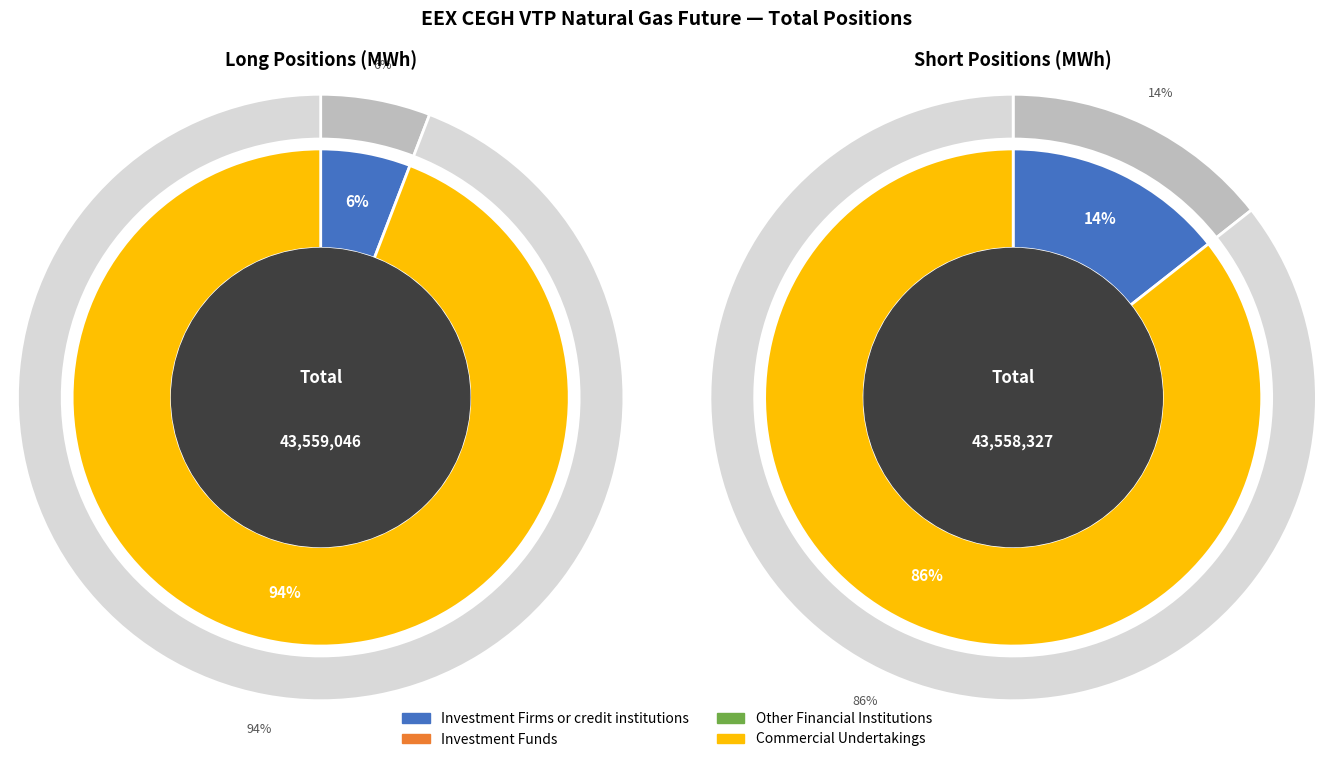

What is the largest slice in the pie chart?

Commercial Undertakings